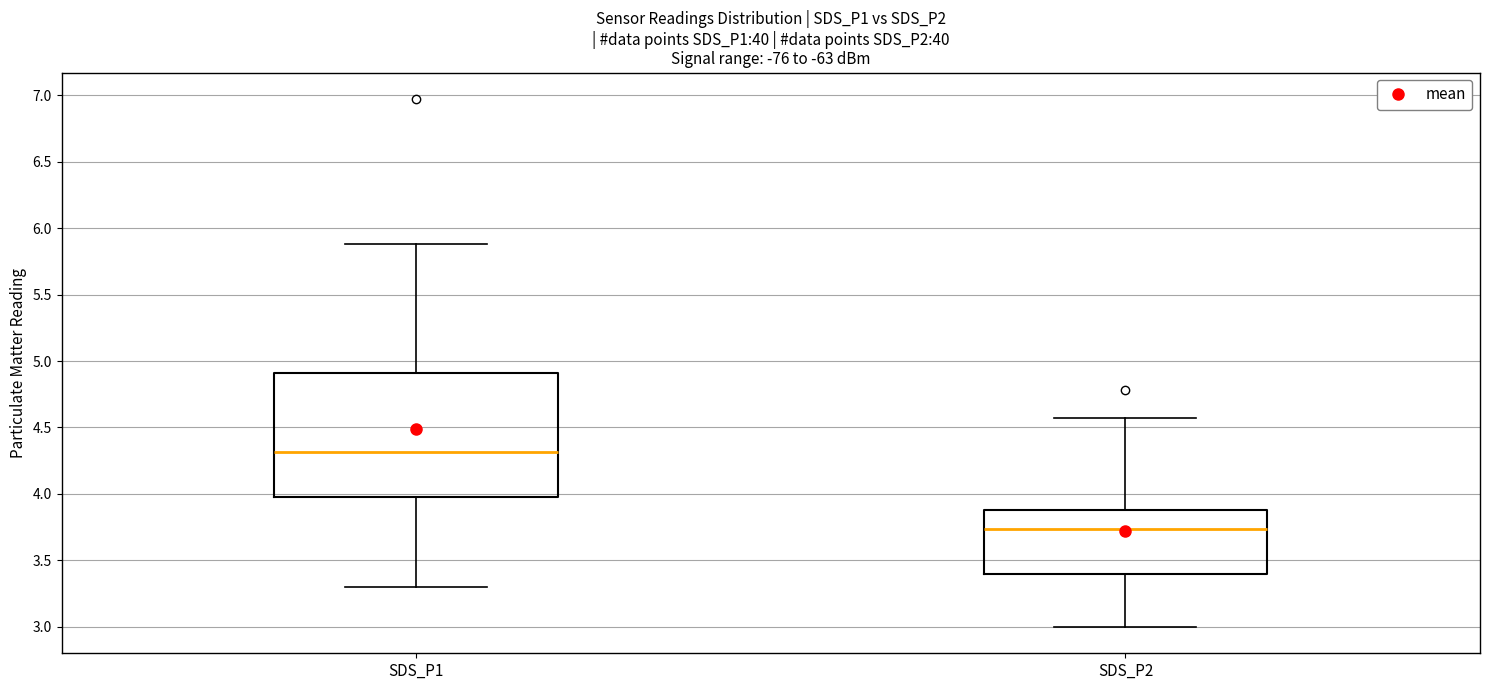

Which box has the lowest median line?

SDS_P2